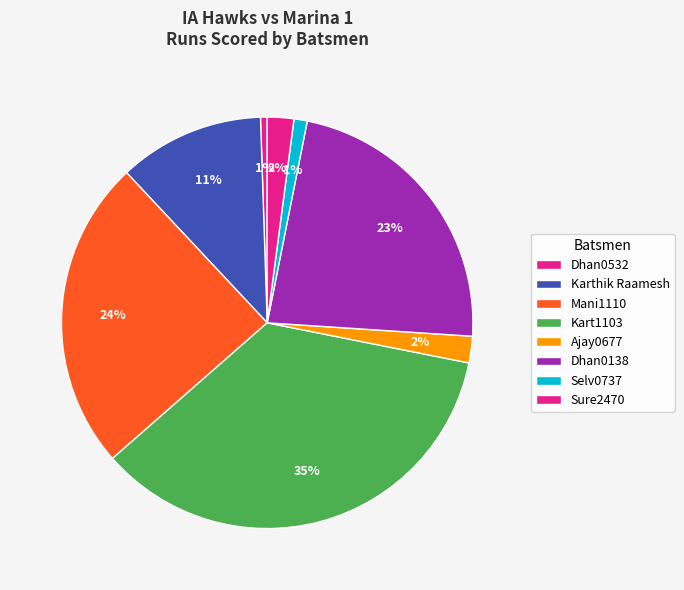

Is it true that Ajay0677 is 1% of the pie?

False